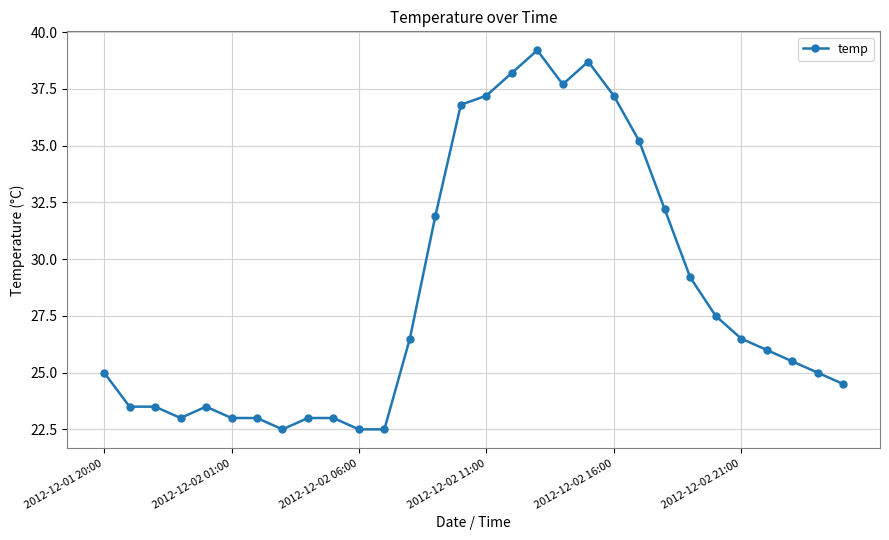

True or false: there are more than 1 points higher than both neighbors.

True